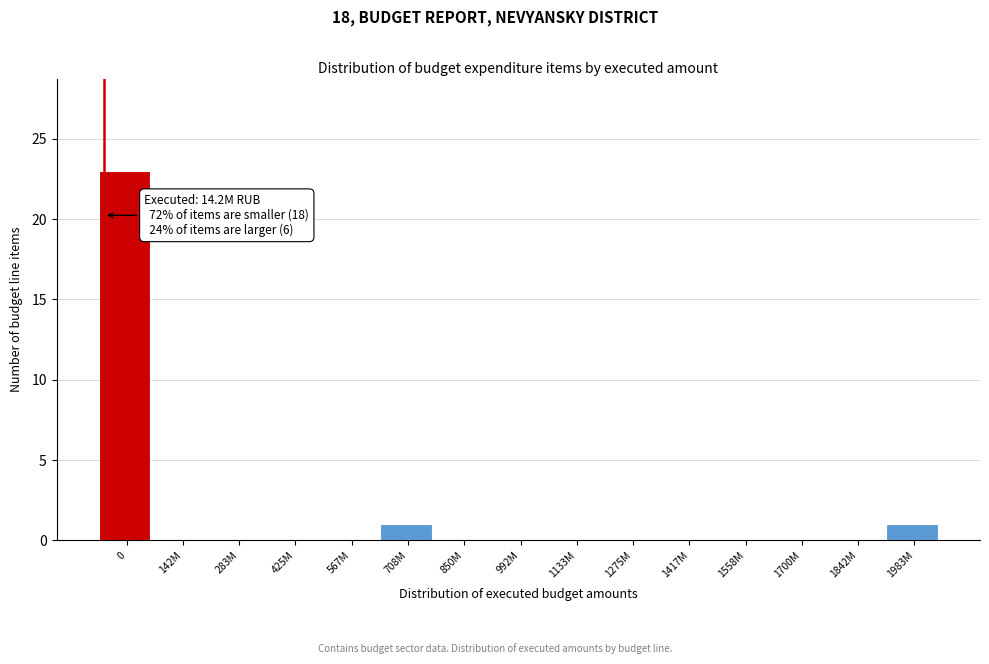

Reading left to right, extract all data points from this chart.

0=23	142M=0	283M=0	425M=0	567M=0	708M=1	850M=0	992M=0	1133M=0	1275M=0	1417M=0	1558M=0	1700M=0	1842M=0	1983M=1